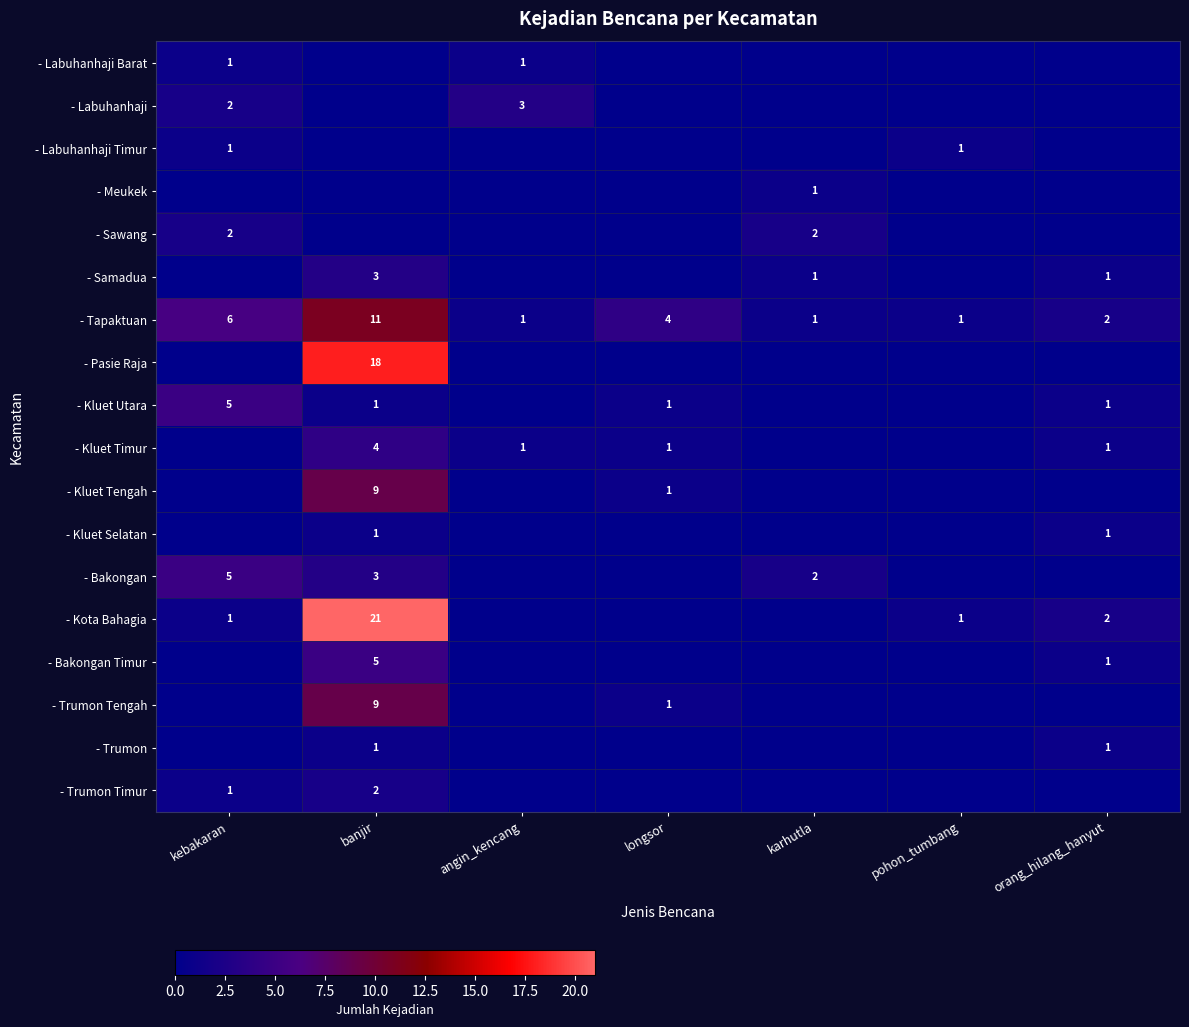

Is it true that - Kota Bahagia equals 1 at kebakaran?

True